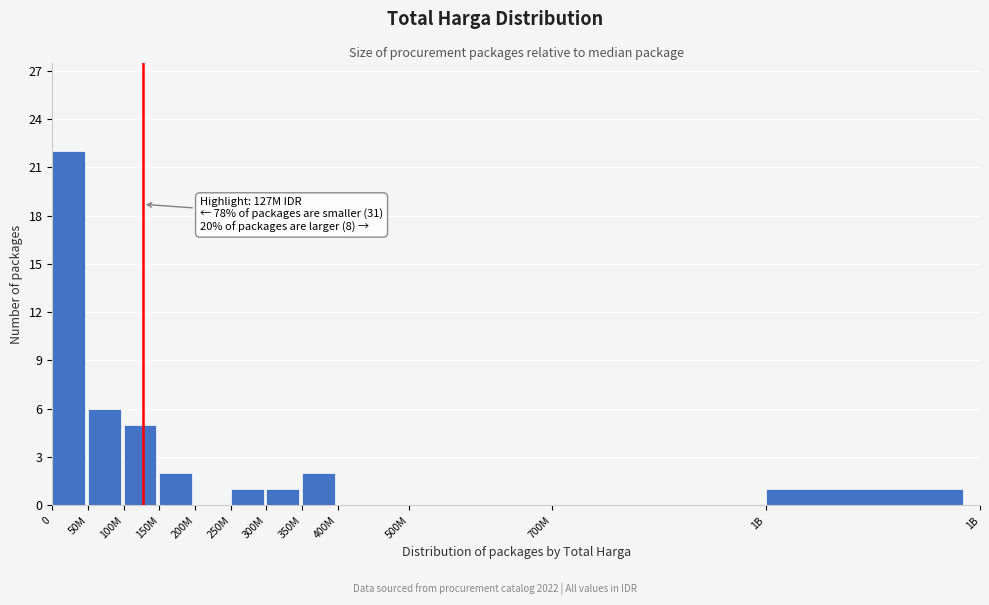

Reading left to right, extract all data points from this chart.

0=22	50M=6	100M=5	150M=2	200M=0	250M=1	300M=1	350M=2	400M=0	500M=0	700M=0	1B=1